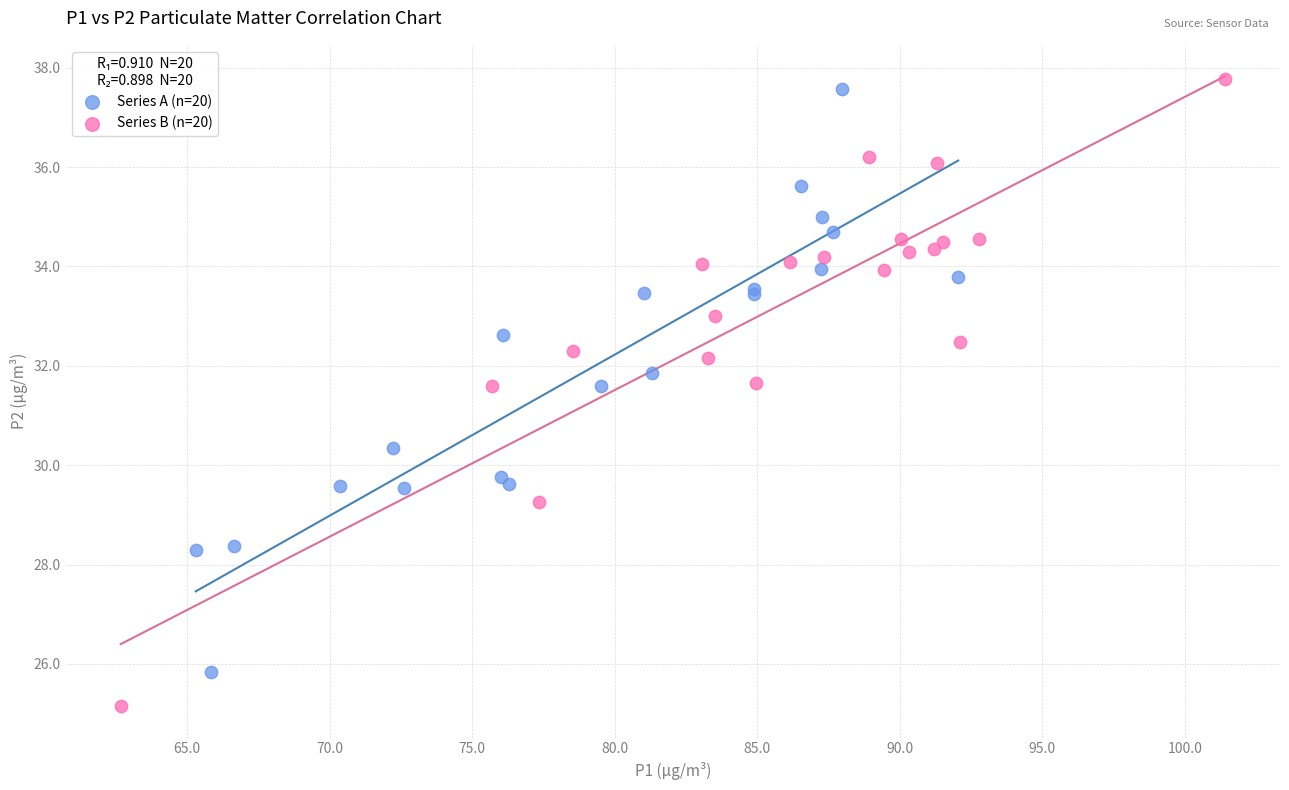

Which series contains the lowest Y value?

Series B (n=20)